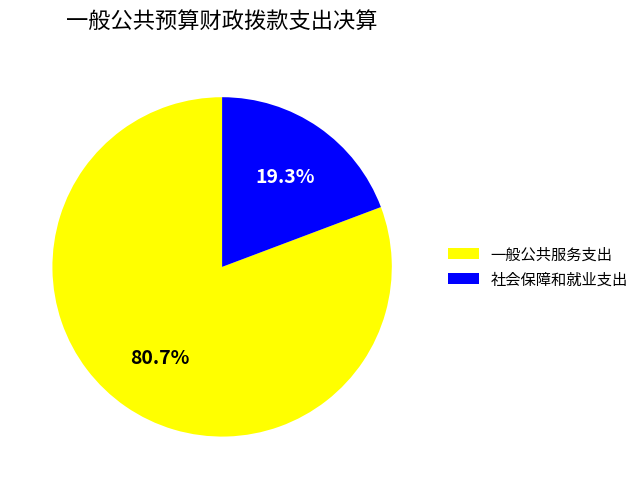

The 一般公共服务支出 slice represents 90% of the pie. True or false?

False